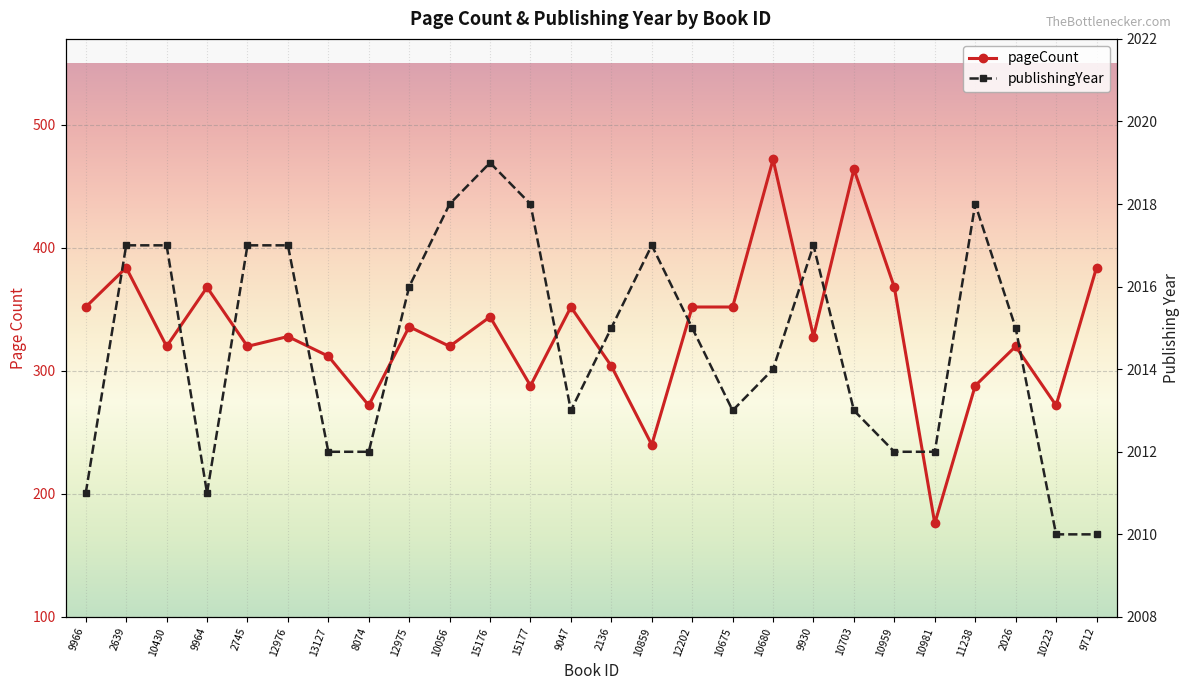

What is the difference between the second highest and second lowest values in the pageCount series?

224